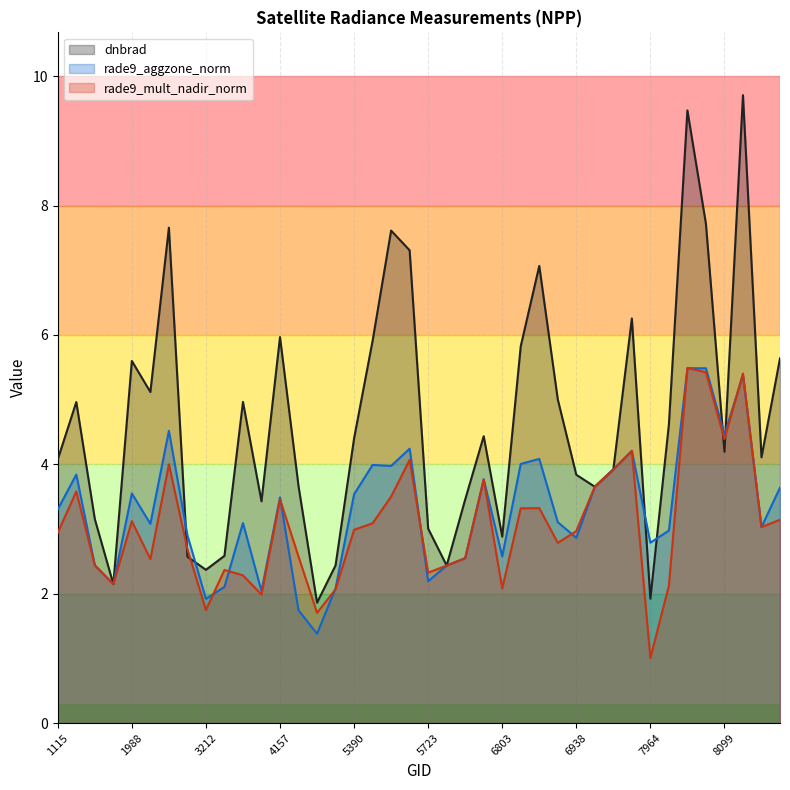

At which category does rade9_aggzone_norm reach its first local valley?

1925